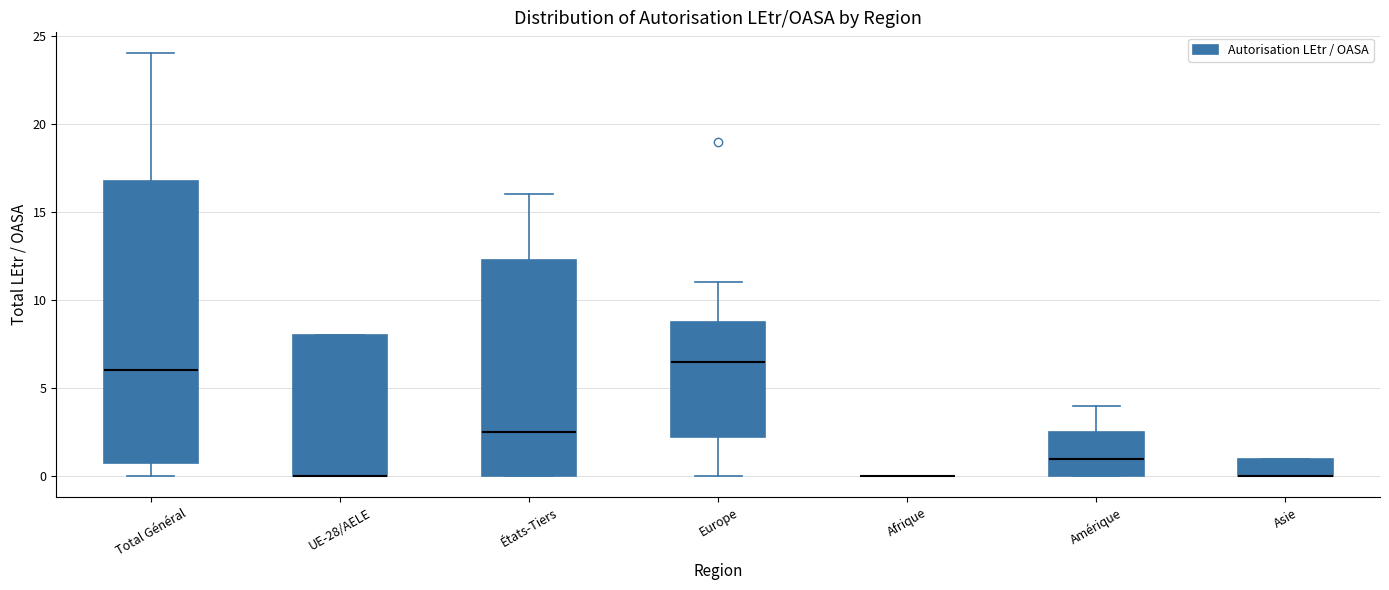

Which box is the tallest, from its lower edge to its upper edge?

Total Général